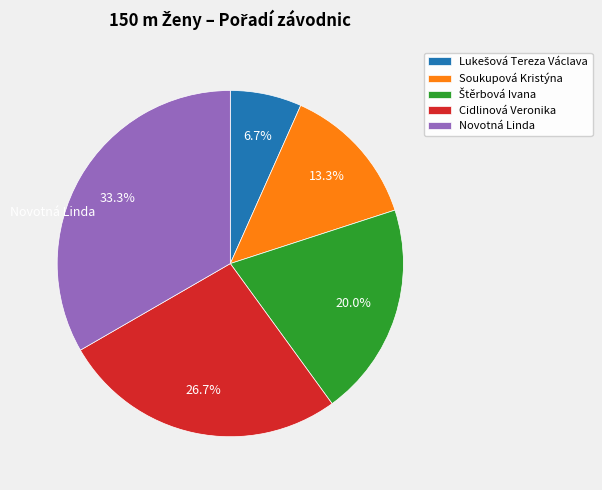

Between Soukupová Kristýna and Cidlinová Veronika, which is larger?

Cidlinová Veronika